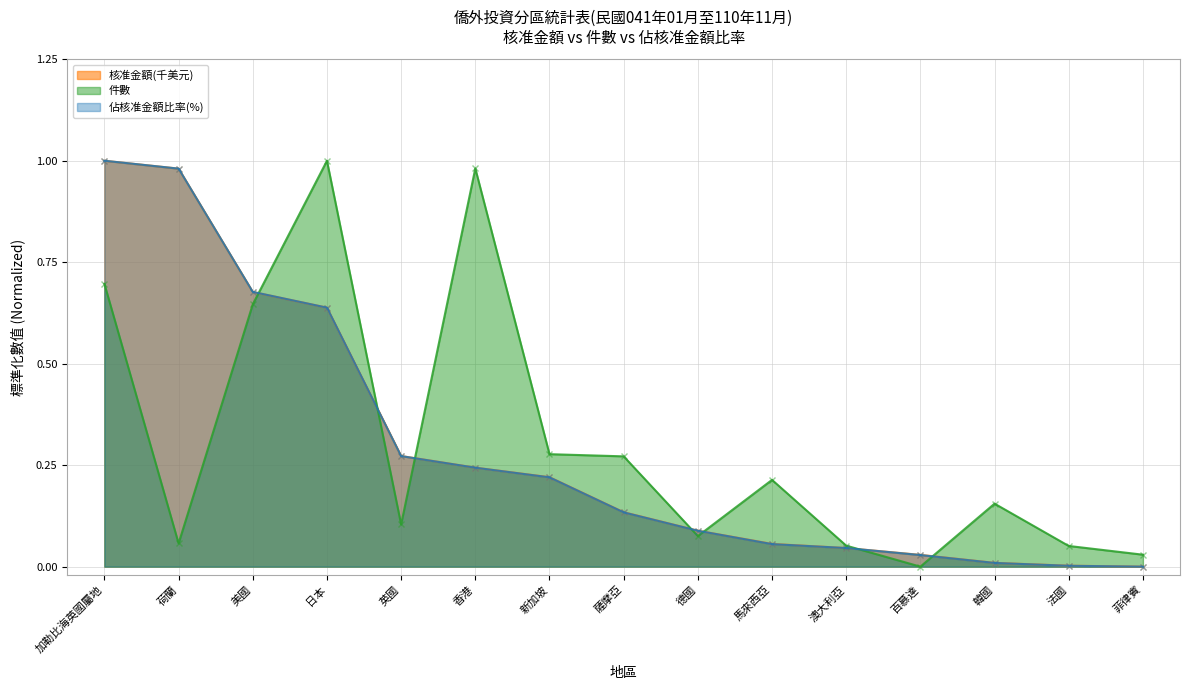

Reading left to right, extract all data points from this chart.

核准金額(千美元): 加勒比海英國屬地=1.0	荷蘭=1.0	美國=0.7	日本=0.6	英國=0.3	香港=0.2	新加坡=0.2	薩摩亞=0.1	德國=0.1	馬來西亞=0.1	澳大利亞=0.0	百慕達=0.0	韓國=0.0	法國=0.0	菲律賓=0.0
件數: 加勒比海英國屬地=0.7	荷蘭=0.1	美國=0.6	日本=1.0	英國=0.1	香港=1.0	新加坡=0.3	薩摩亞=0.3	德國=0.1	馬來西亞=0.2	澳大利亞=0.1	百慕達=0.0	韓國=0.2	法國=0.1	菲律賓=0.0
佔核准金額比率(%): 加勒比海英國屬地=1.0	荷蘭=1.0	美國=0.7	日本=0.6	英國=0.3	香港=0.2	新加坡=0.2	薩摩亞=0.1	德國=0.1	馬來西亞=0.1	澳大利亞=0.0	百慕達=0.0	韓國=0.0	法國=0.0	菲律賓=0.0